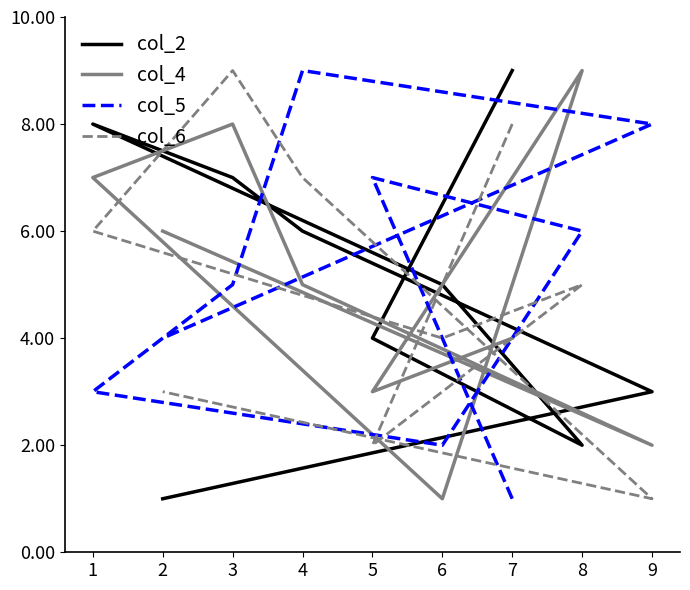

What is the spread (max minus min) of values at 9?

7